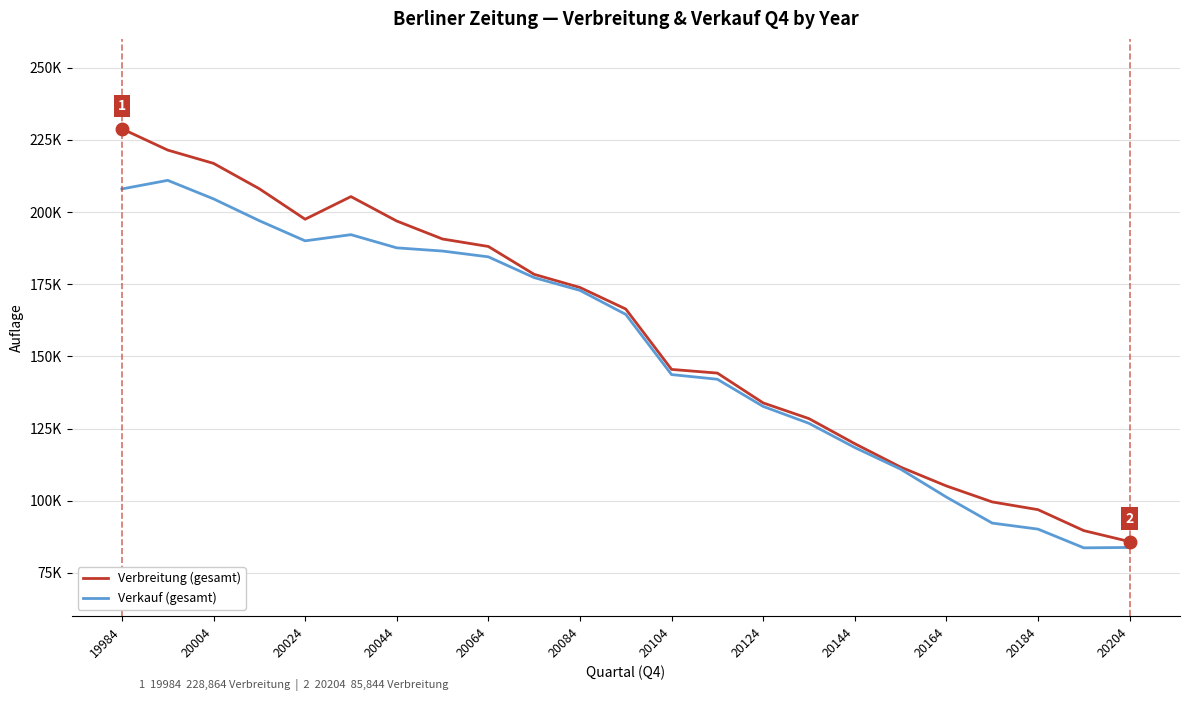

What are all the series names shown in the legend?

Verbreitung (gesamt), Verkauf (gesamt)